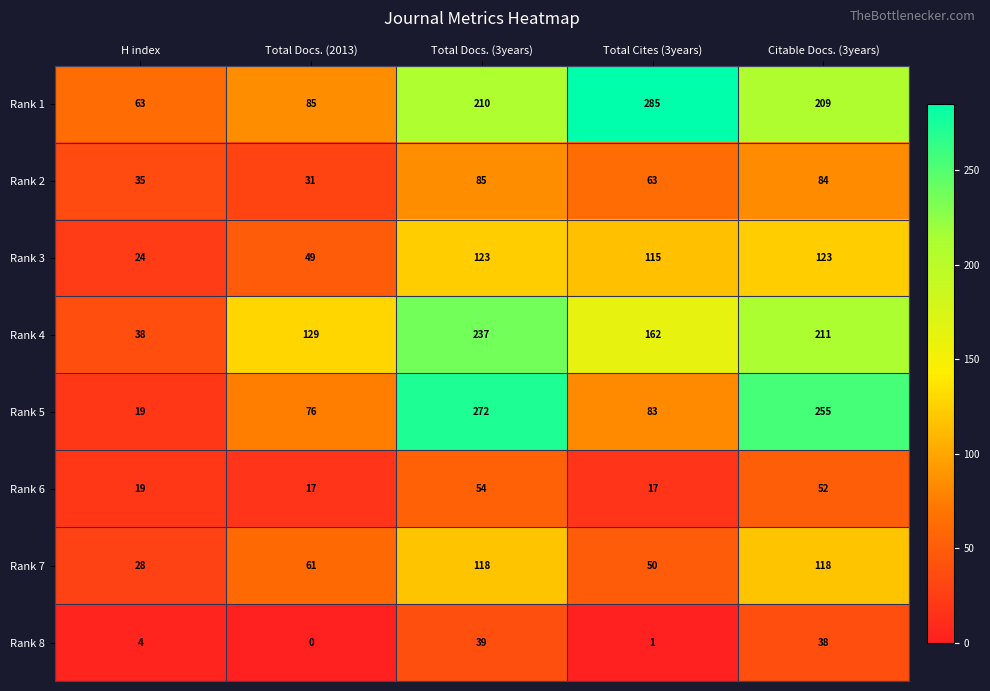

List the series in order of their peak value, highest first.

Rank 1, Rank 5, Rank 4, Rank 3, Rank 7, Rank 2, Rank 6, Rank 8